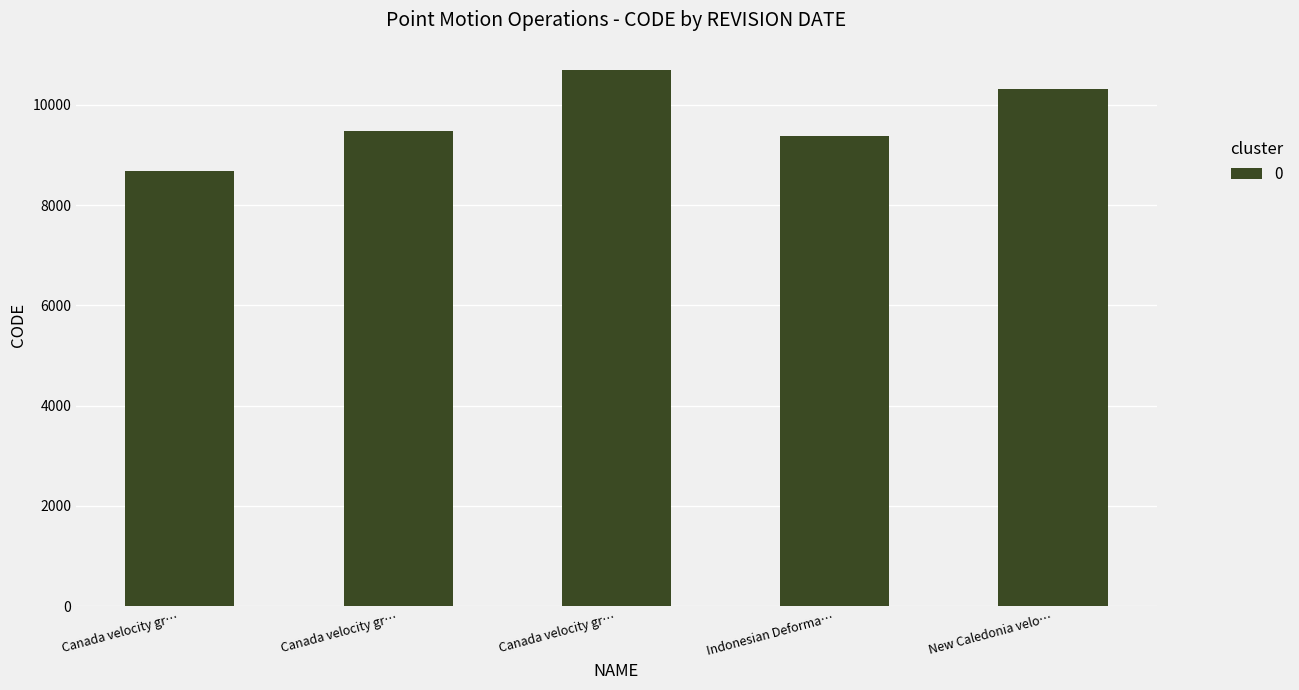

How many series are shown in this chart?

1